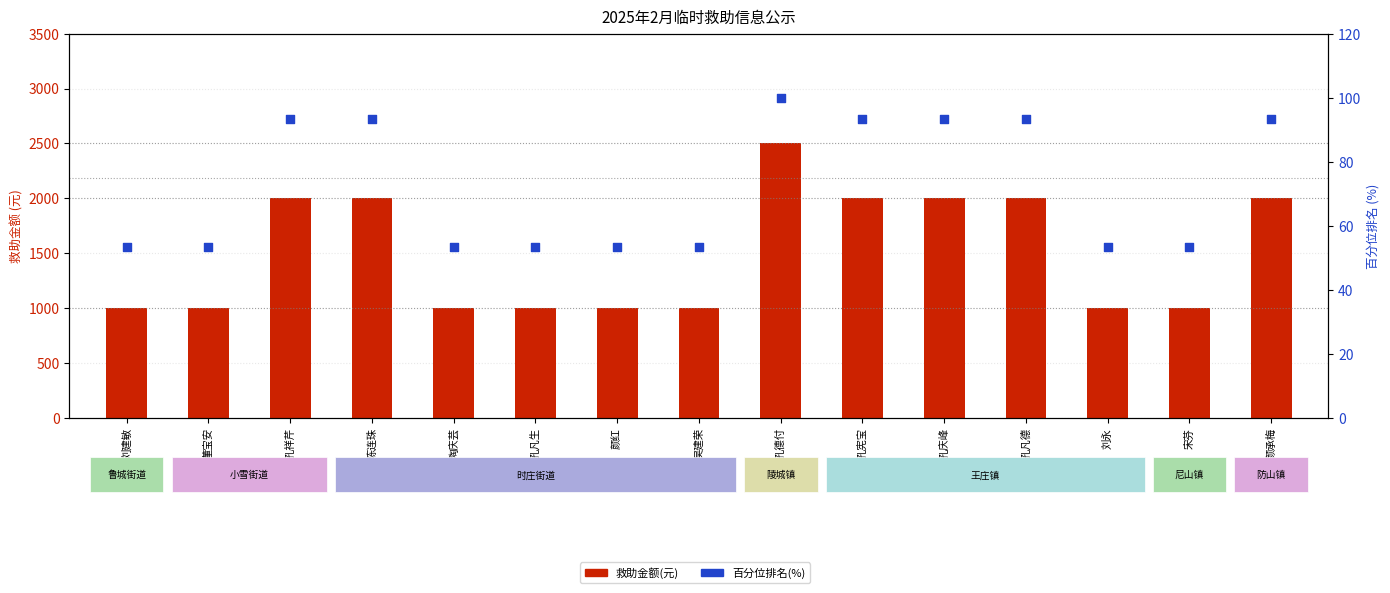

At which category is the sum across all series the highest?

孔德付